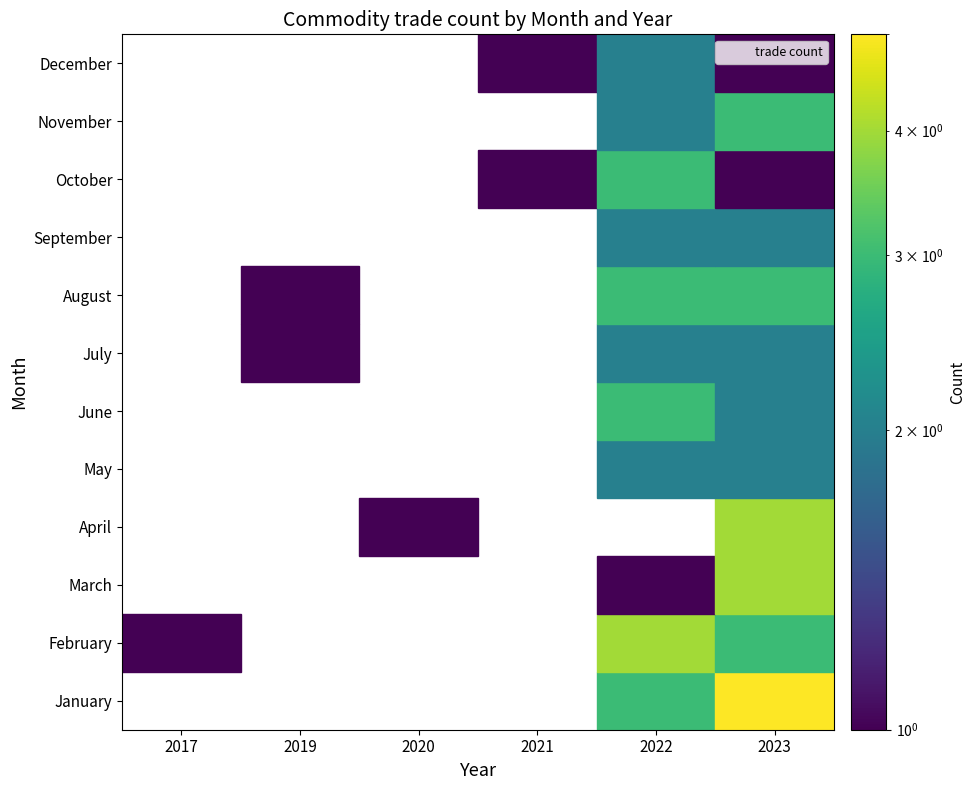

At 2, list the series in order from largest to smallest.

January, February, March, April, May, June, July, August, September, October, November, December